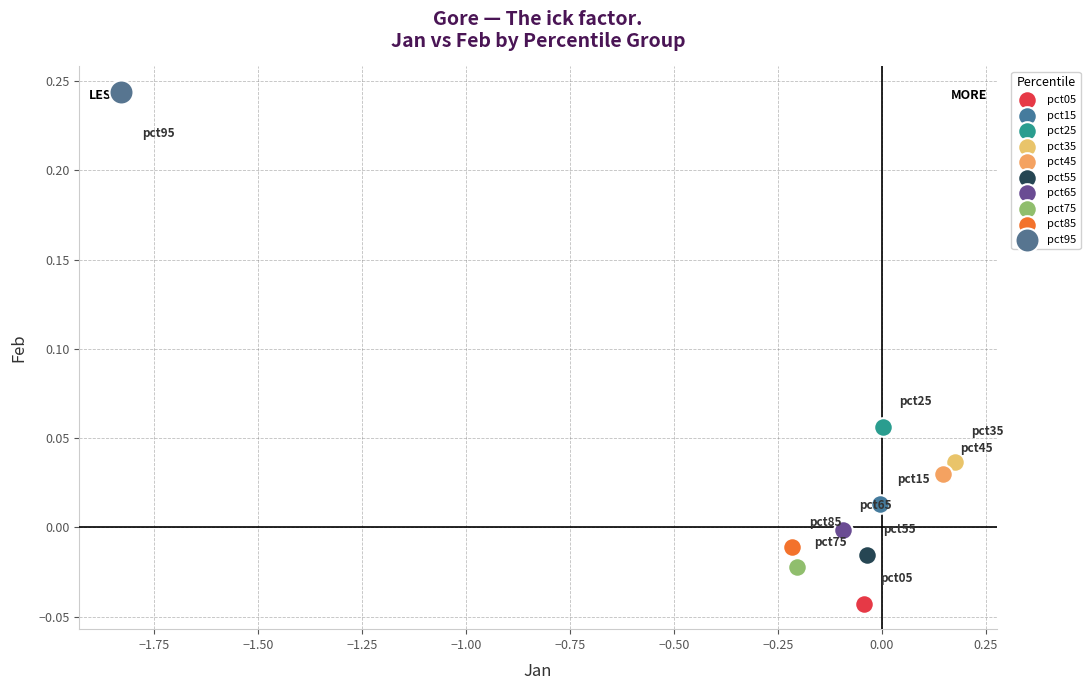

Which series contains the highest Y value?

pct95